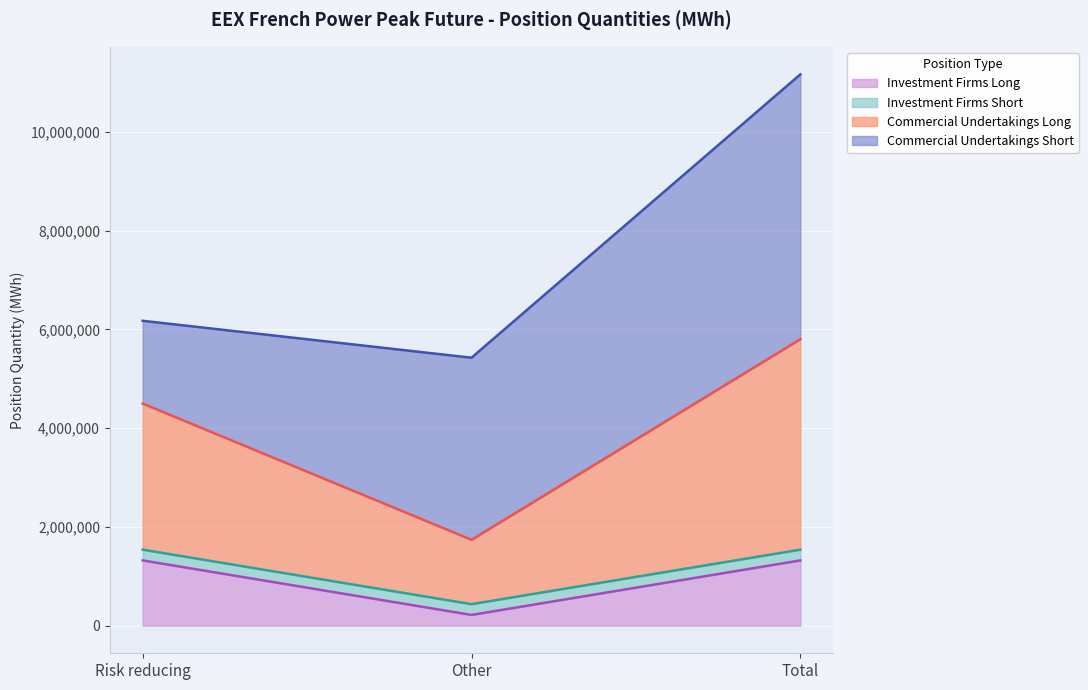

At which label does Investment Firms Long reach its minimum?

Other